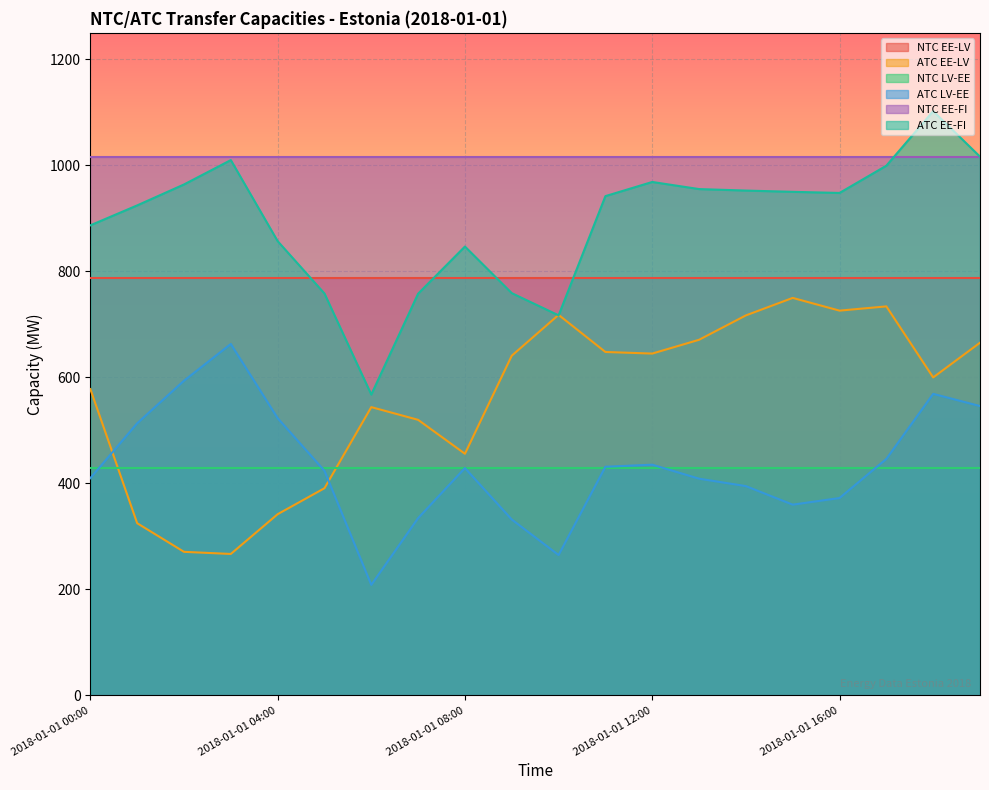

At which category is the sum across all series the highest?

2018-01-01 18:00